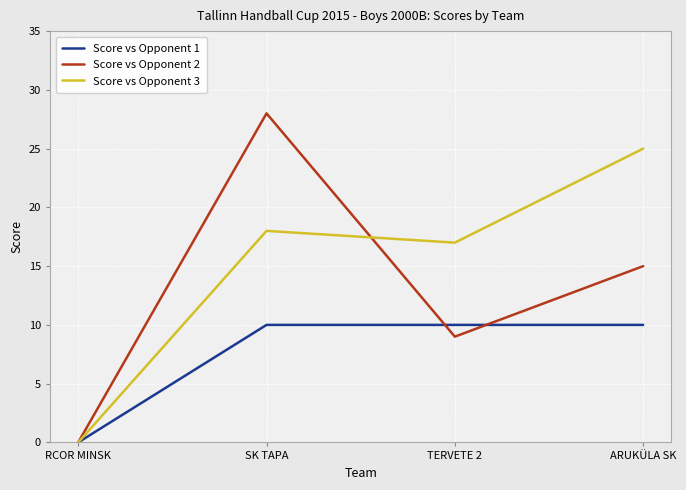

How many positive values does the Score vs Opponent 3 series have?

3